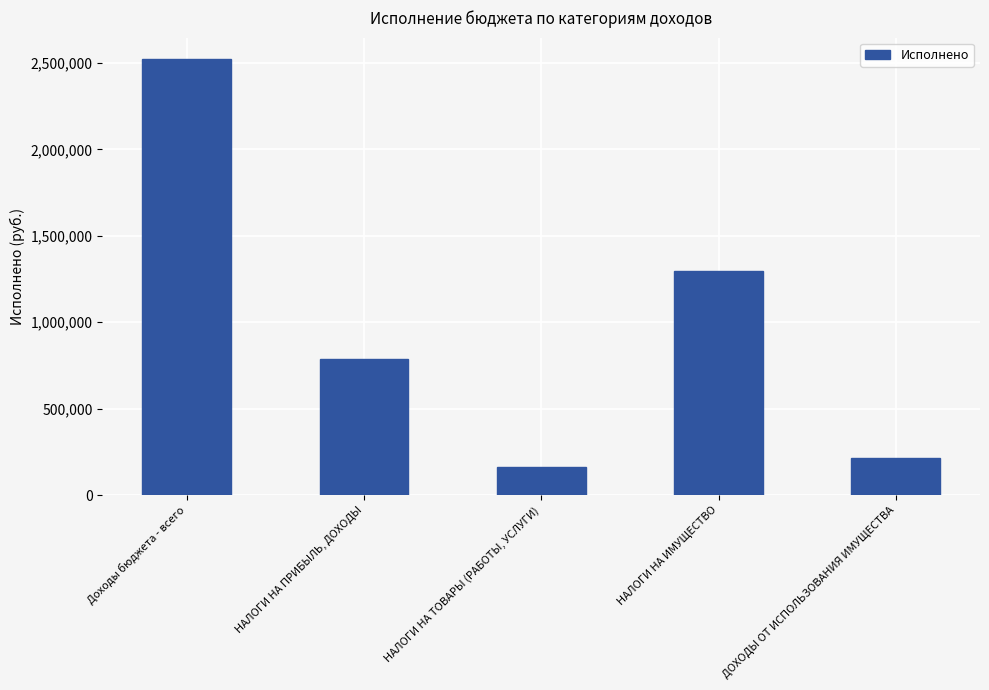

Which category has the lowest value across all series?

НАЛОГИ НА ТОВАРЫ (РАБОТЫ, УСЛУГИ)